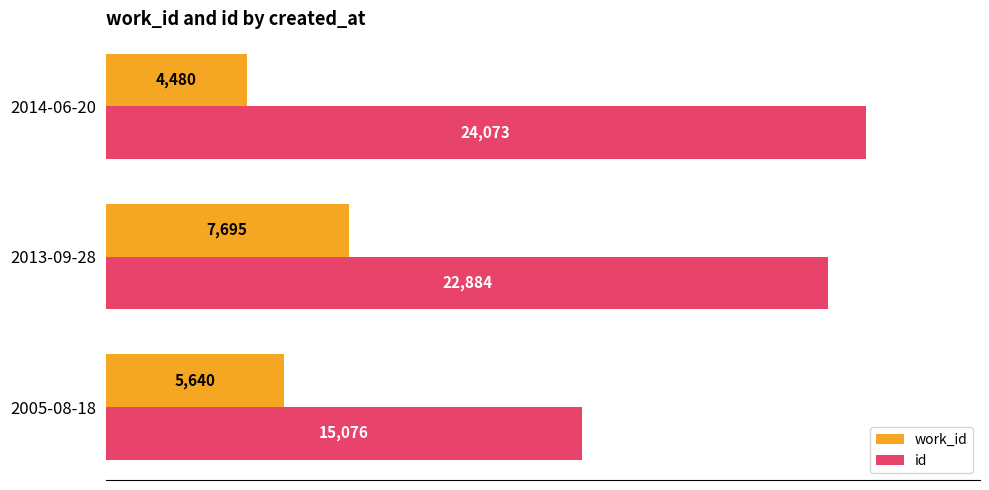

How many id values are between 15076 and 24073?

3